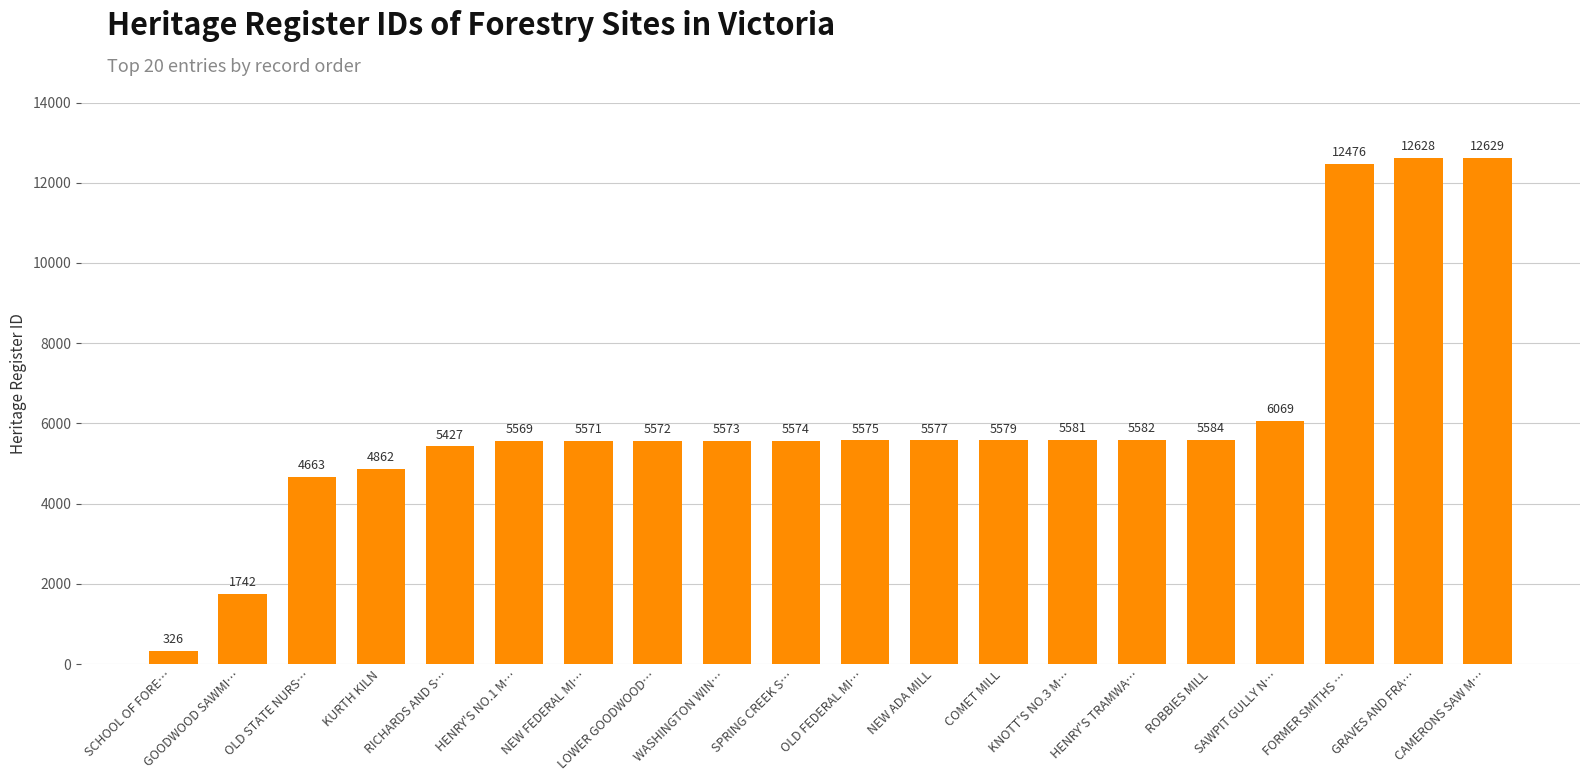

What is the label of the 16th bar from the right?

RICHARDS AND S…